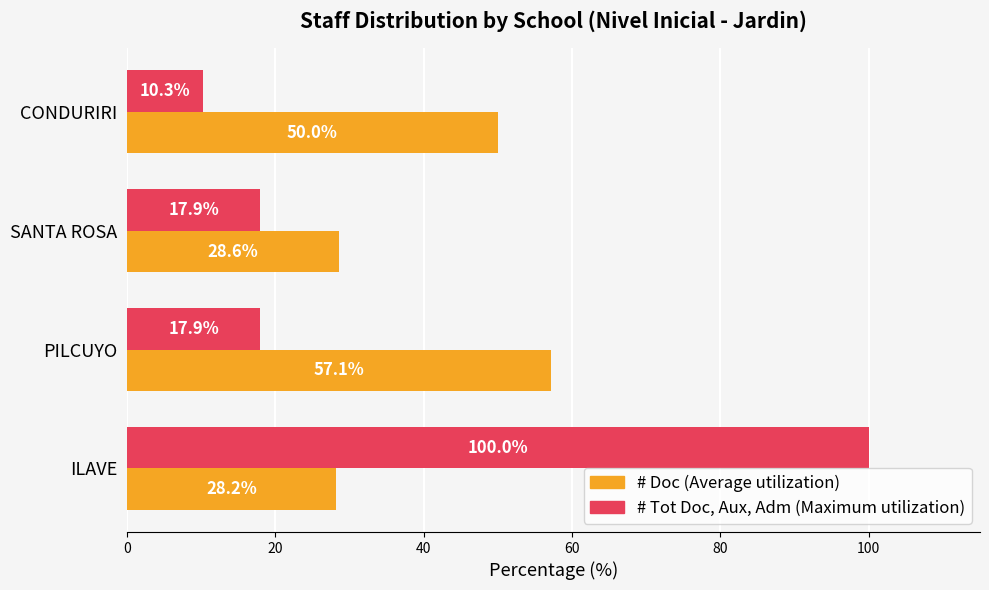

What is the total value across all series at CONDURIRI?

60.3